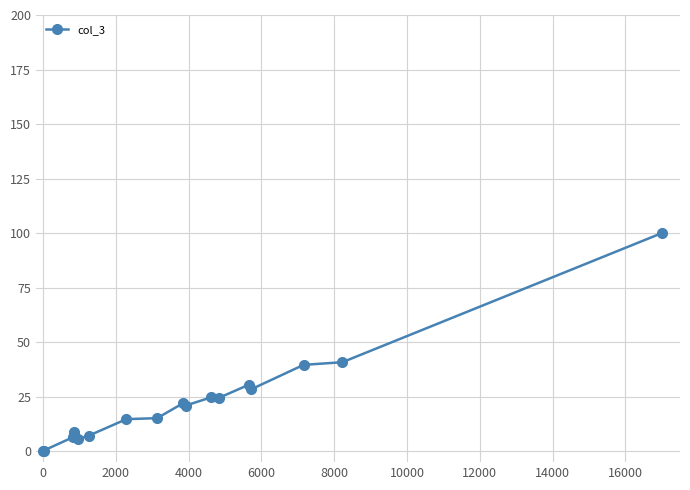

True or false: the data has more than 1 interior local peaks.

True